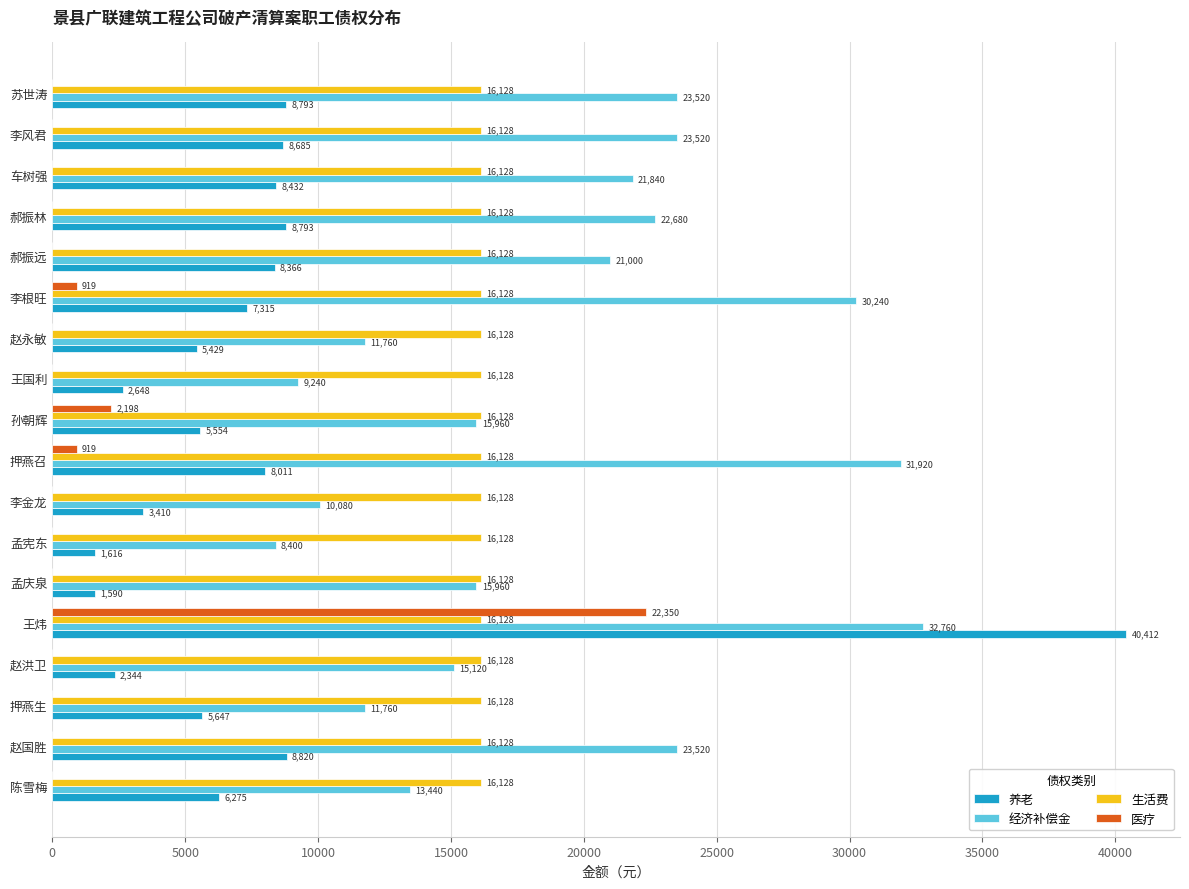

Which series changed the most between 孟宪东 and 李金龙?

养老